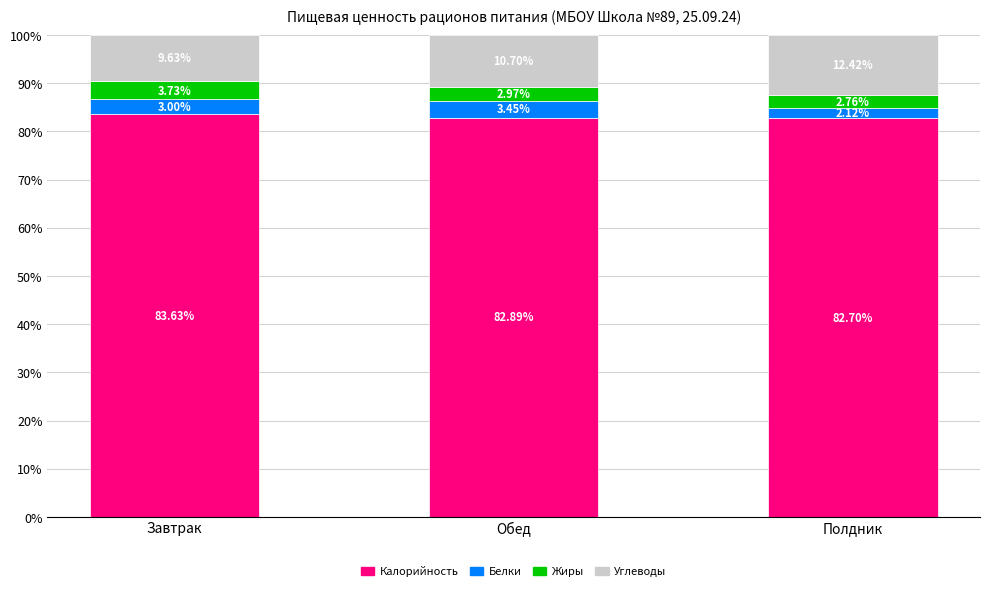

At which label does Калорийность reach its peak?

Завтрак